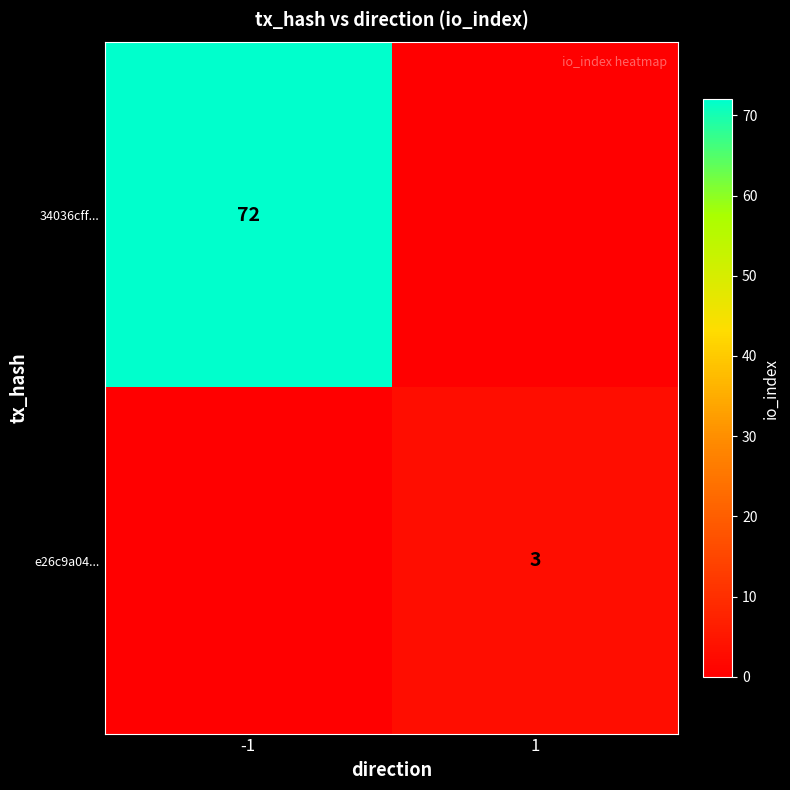

Is the value of e26c9a04... at 1 greater than the value of 34036cff... at -1?

No